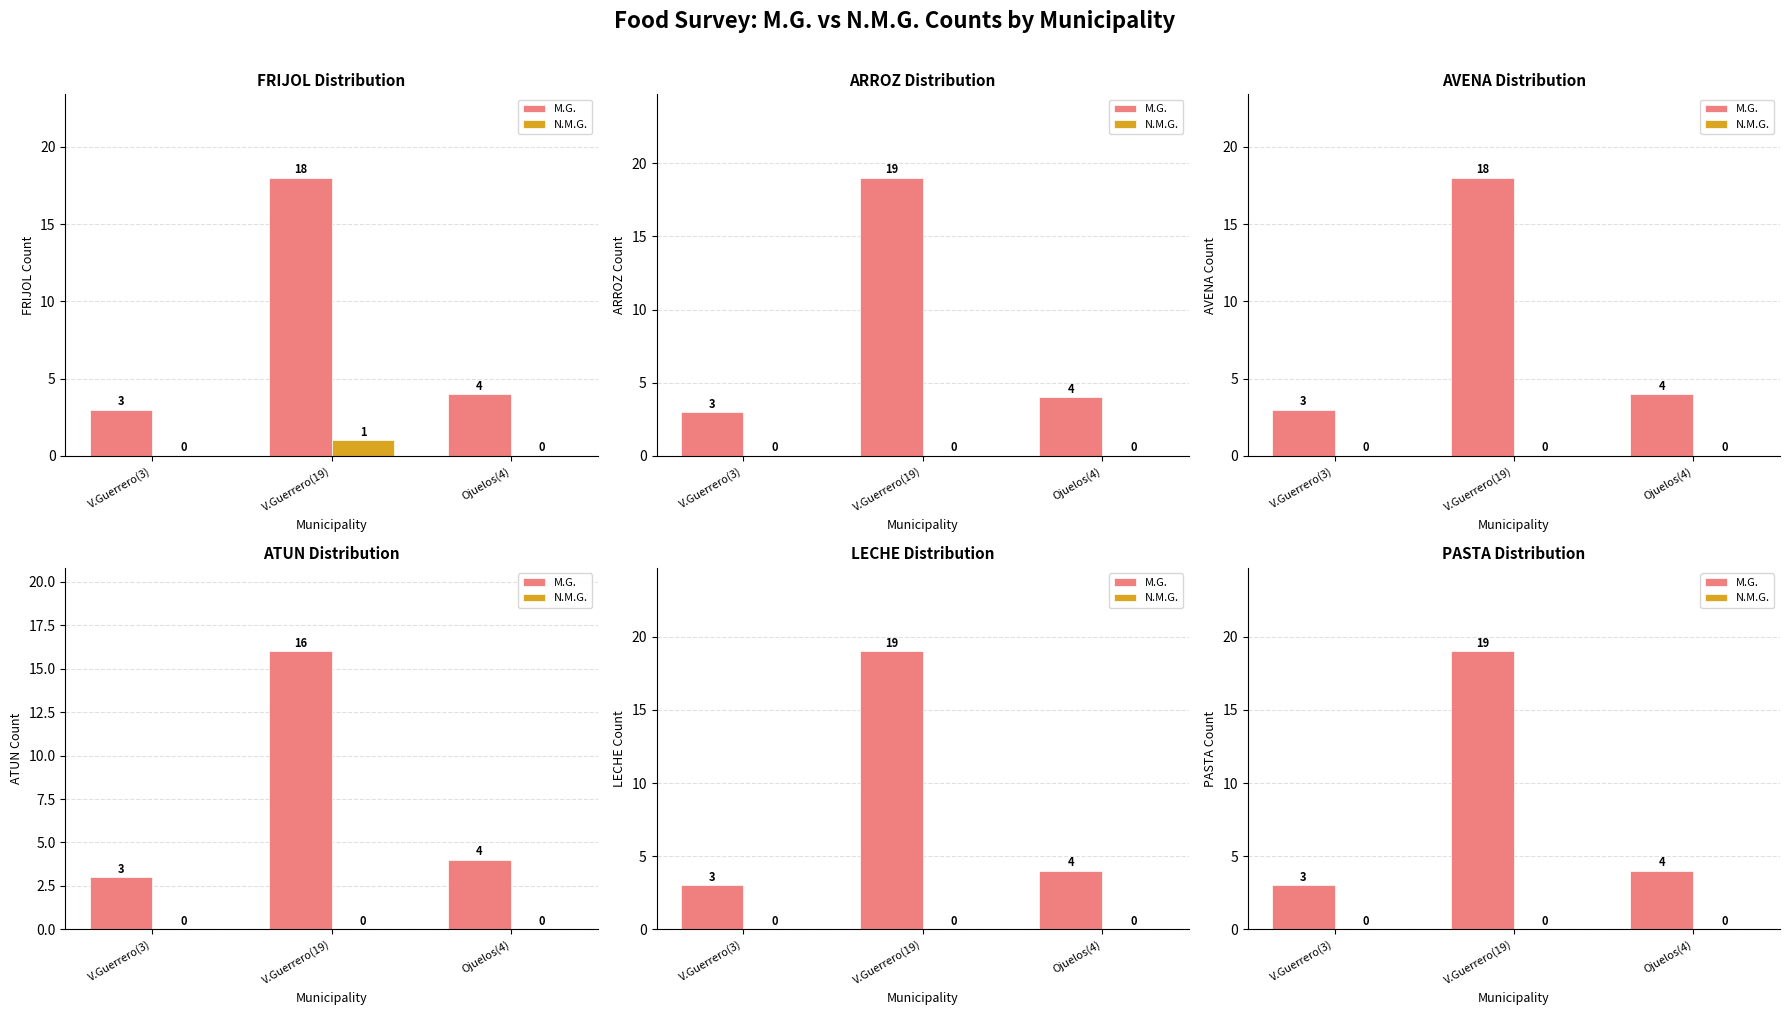

What is the highest value of the M.G. series?

19